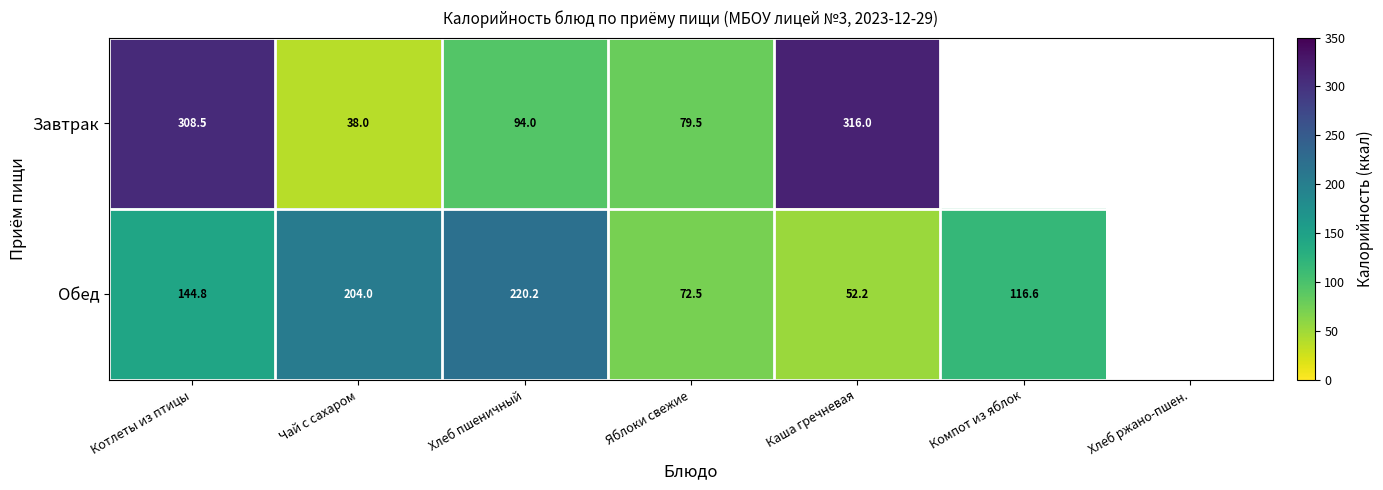

The Обед series shows 26.2 at Яблоки свежие. True or false?

False